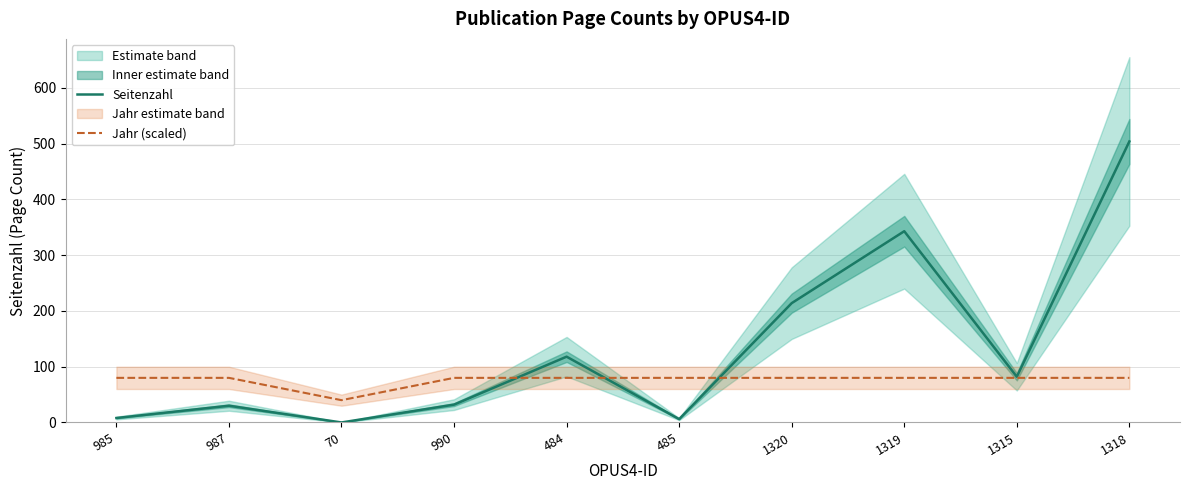

Which series changed the most between 484 and 1320?

Seitenzahl